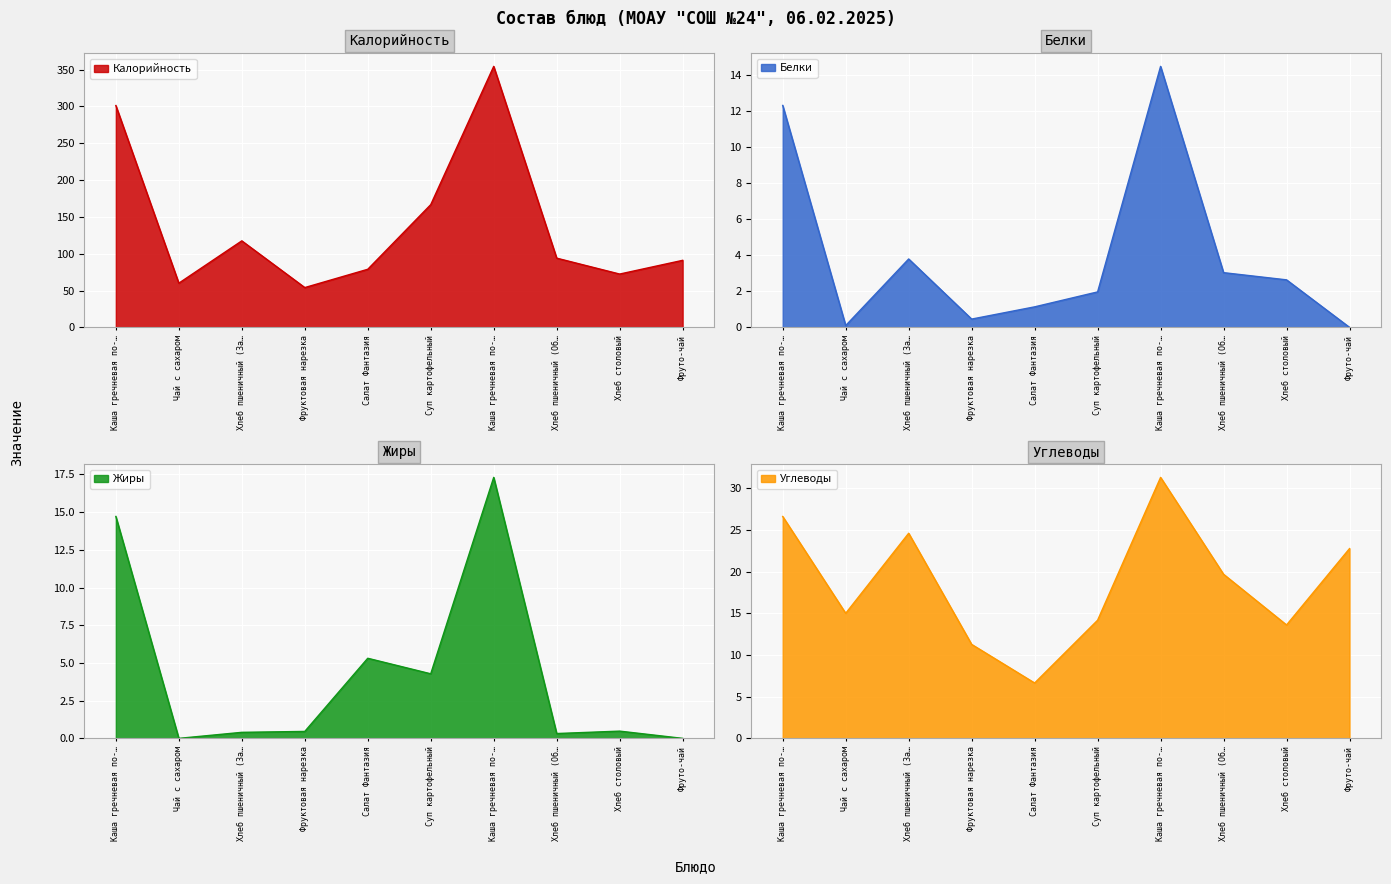

True or false: Калорийность and Углеводы intersect in this chart.

False